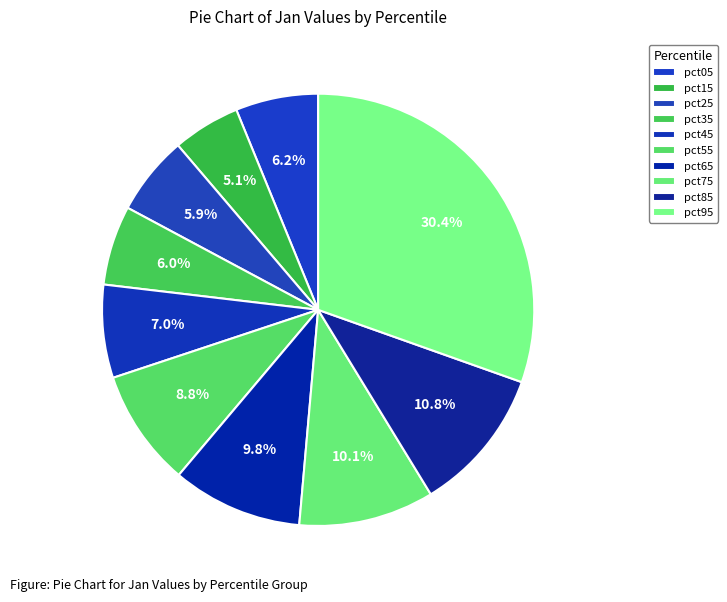

True or false: pct95 accounts for 45% of the total.

False